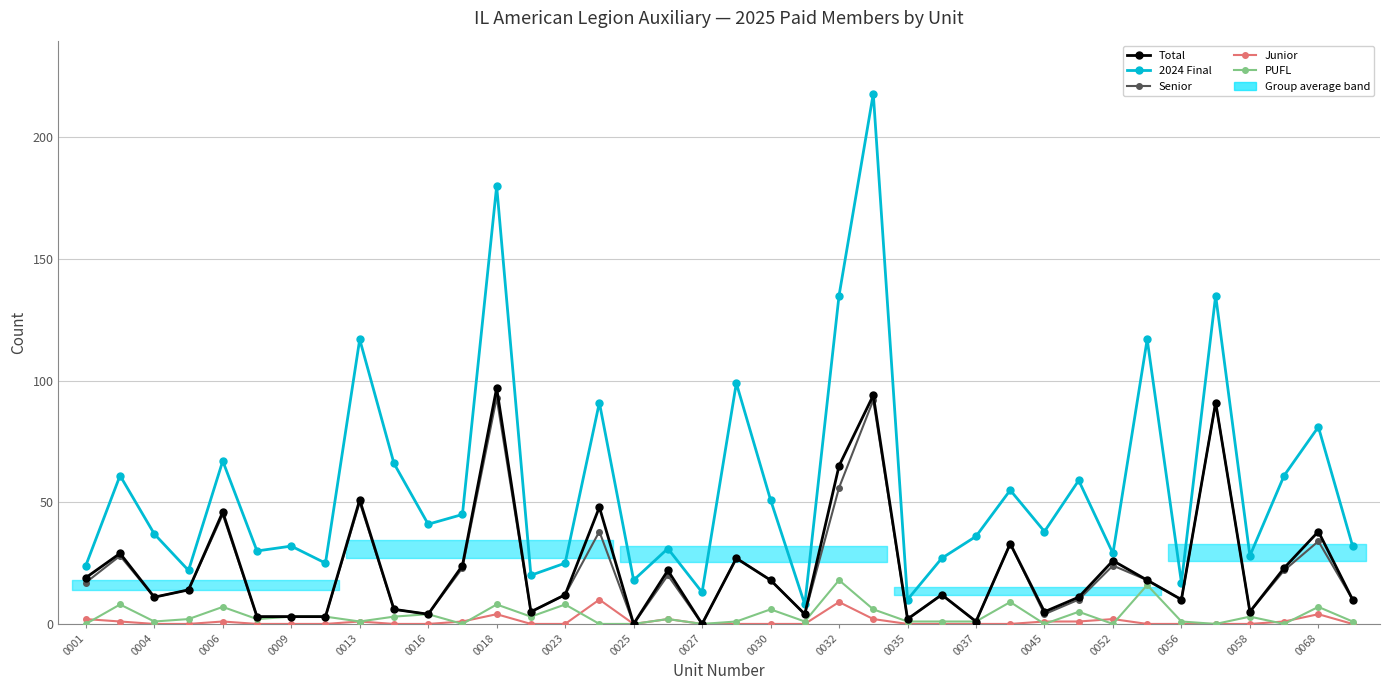

What is the difference between the maximum and second lowest values in the PUFL series?

18